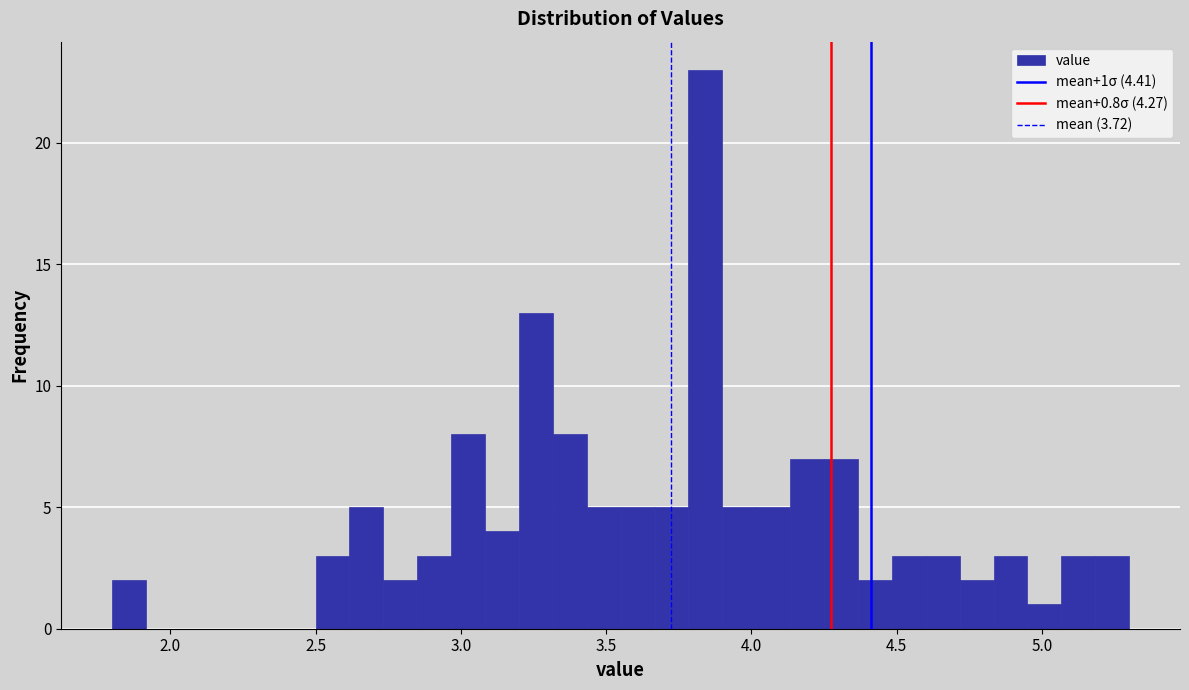

Read against the x-axis, roughly where is the centre of the tallest bar?

3.85